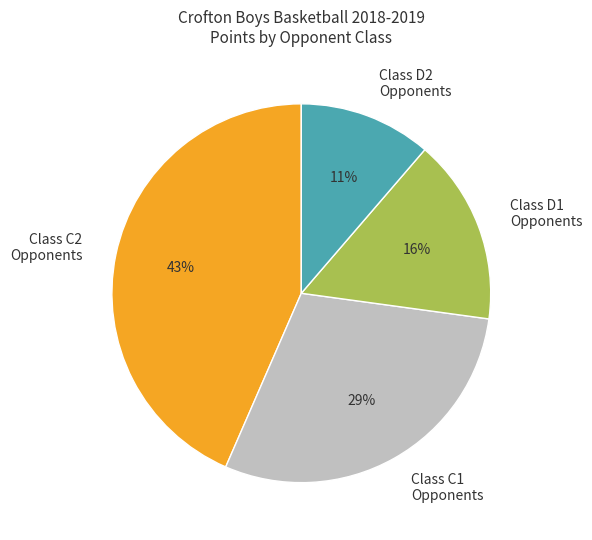

Which has a higher value, Class C1 Opponents or Class C2 Opponents?

Class C2 Opponents